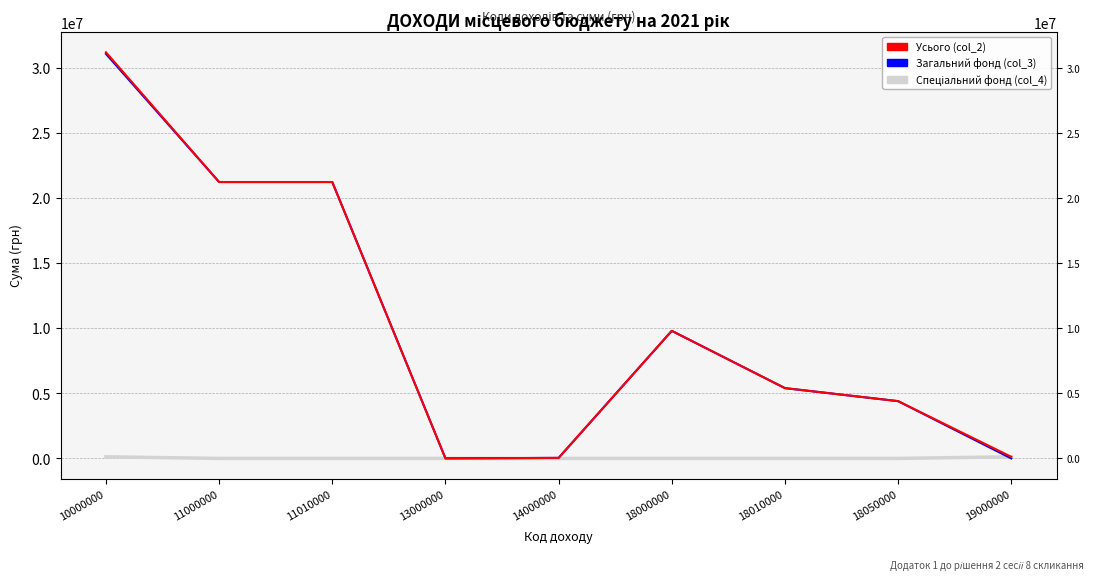

Which series has the largest range (max minus min)?

Усього (col_2)